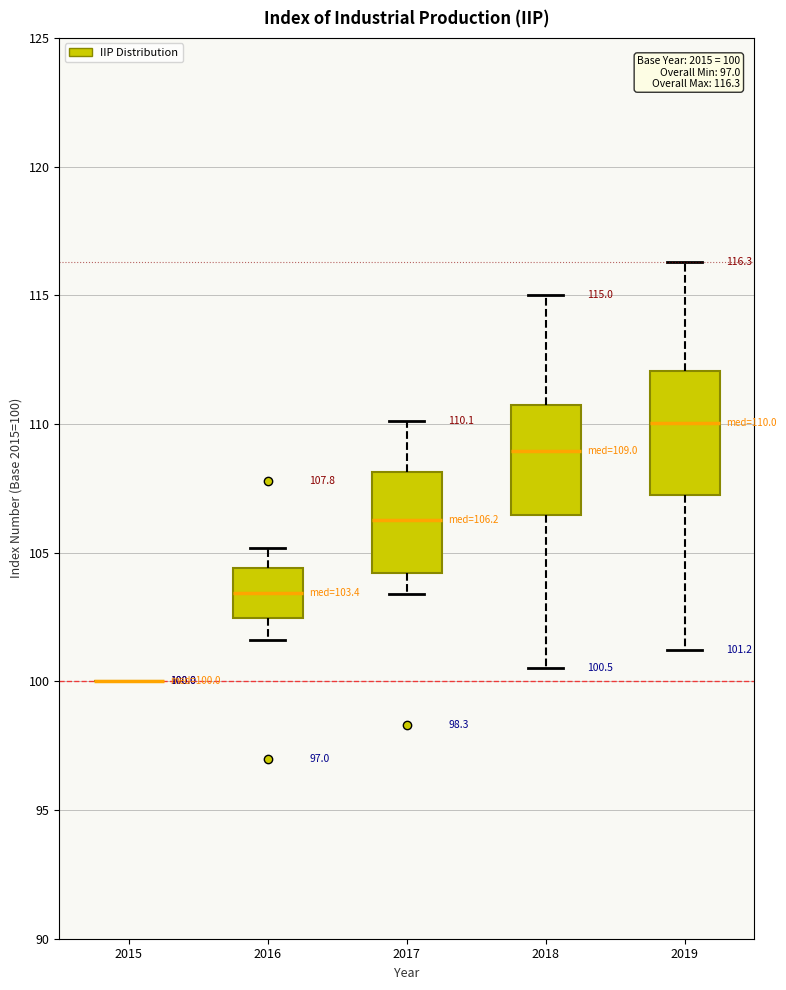

Comparing the boxes themselves (not the whiskers), which one is the tallest?

2019